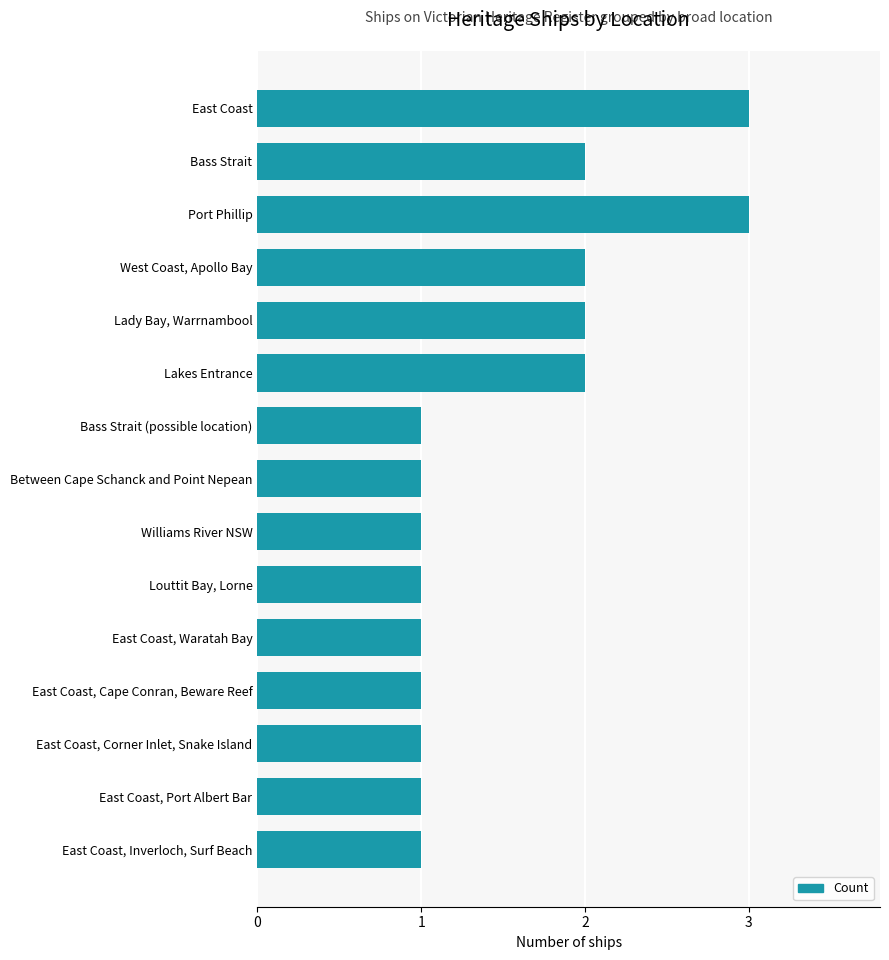

What is the sum of all values?

23